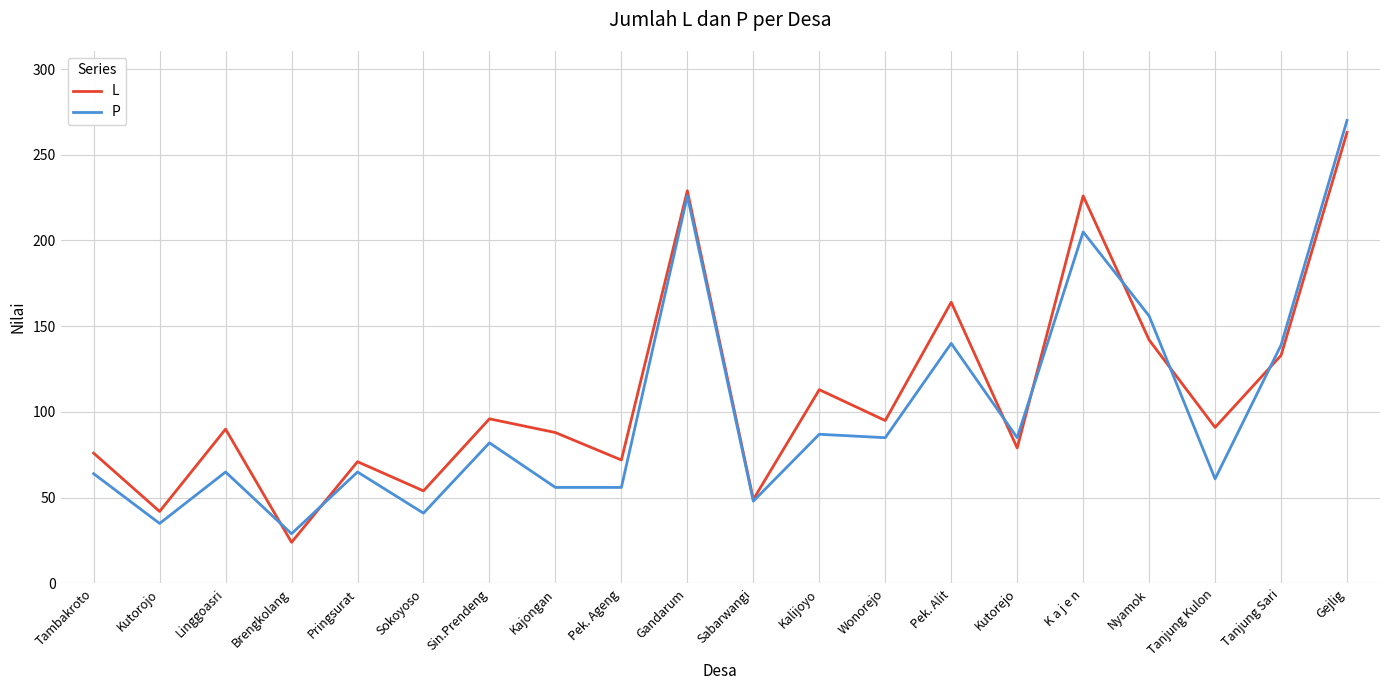

Between Brengkolang and Pek. Ageng, which series saw the biggest shift?

L